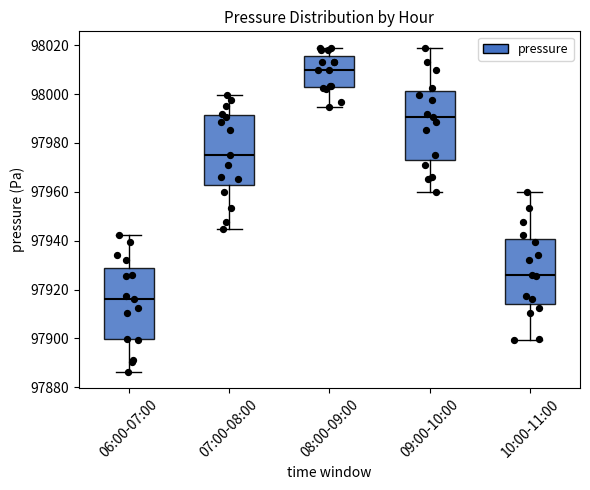

Reading left to right, read every box against the y-axis: the position of its median line, the range the box covers, and the ends of its whiskers. The values are not printed on the chart, so give them approximately, as read against the axis.

06:00-07:00: median 97916, box 97900 to 97928, whiskers 97886 to 97942
07:00-08:00: median 97976, box 97962 to 97992, whiskers 97944 to 98000
08:00-09:00: median 98010, box 98002 to 98016, whiskers 97994 to 98020
09:00-10:00: median 97990, box 97974 to 98002, whiskers 97960 to 98020
10:00-11:00: median 97926, box 97914 to 97940, whiskers 97900 to 97960